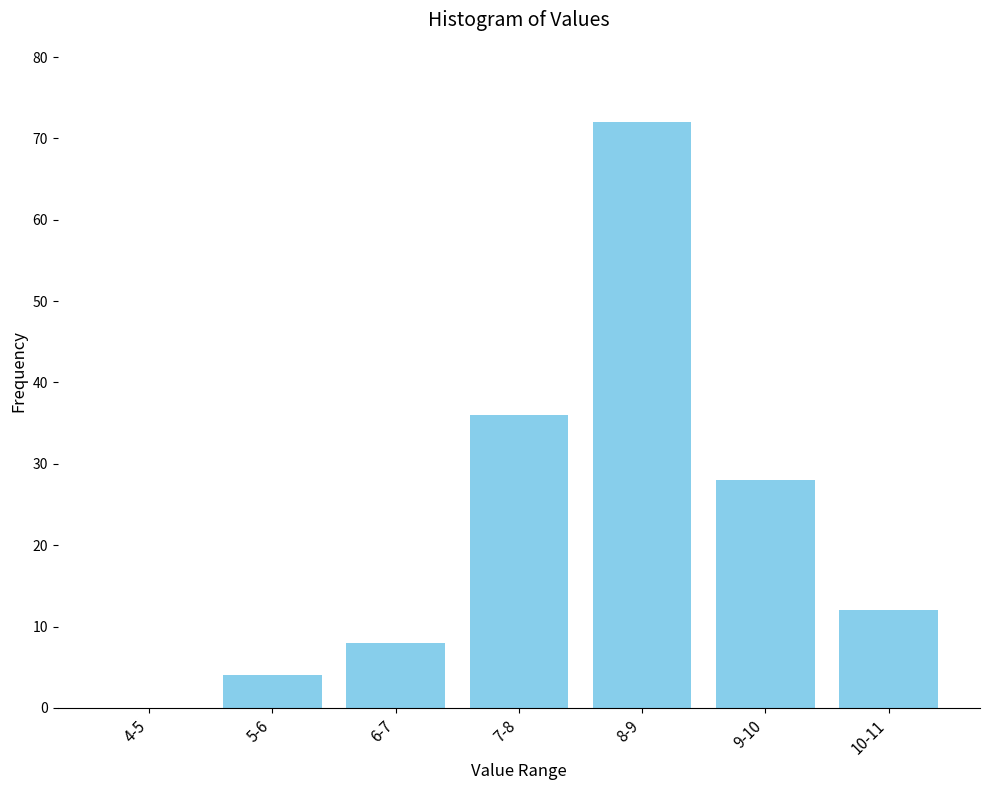

Reading left to right, transcribe all the data shown in this chart.

4-5=0	5-6=4	6-7=8	7-8=36	8-9=72	9-10=28	10-11=12